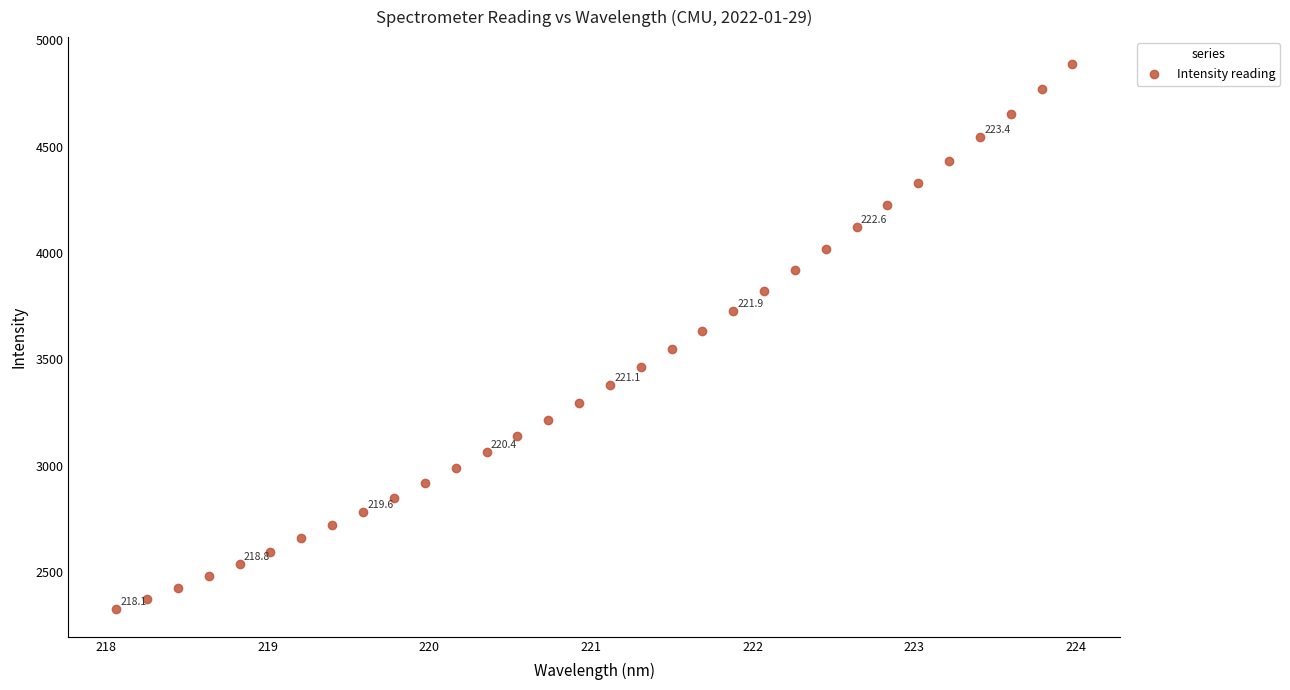

What is the range of Y values (max minus min)?

2563.6